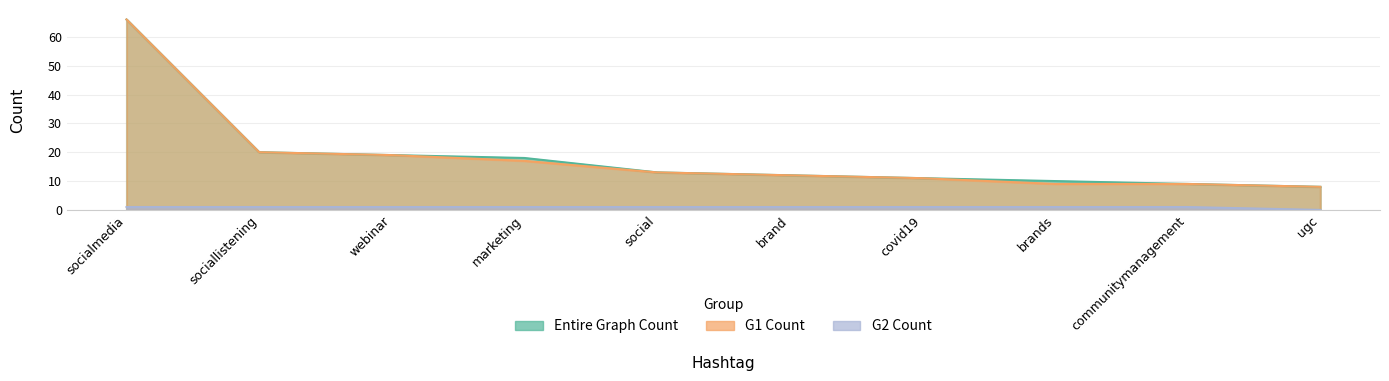

True or false: G1 Count and G2 Count cross at least once.

False